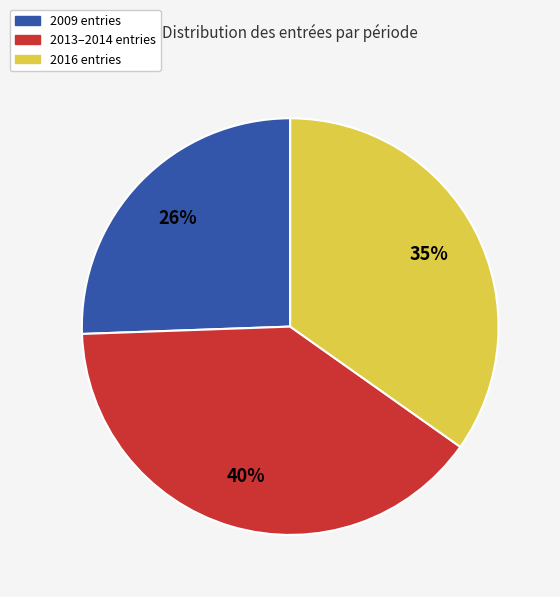

To the nearest percent, what is the difference between the largest and smallest slice percentages?

14%